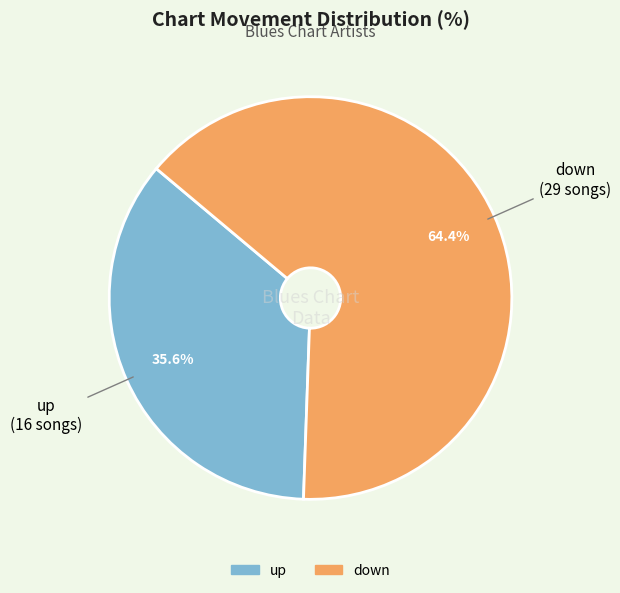

What portion of the pie excludes up?

64.4%